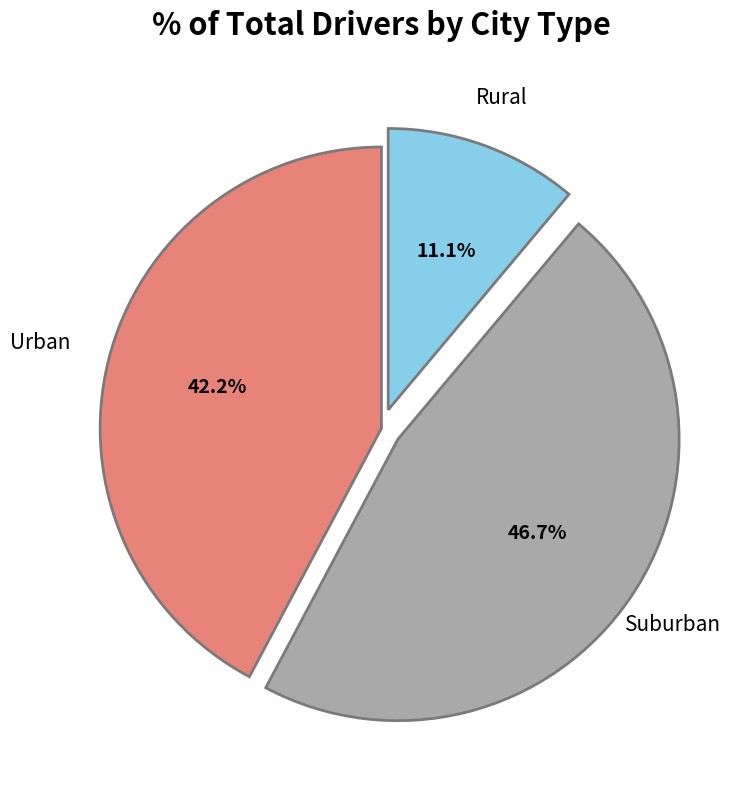

Does any single category account for the majority?

No